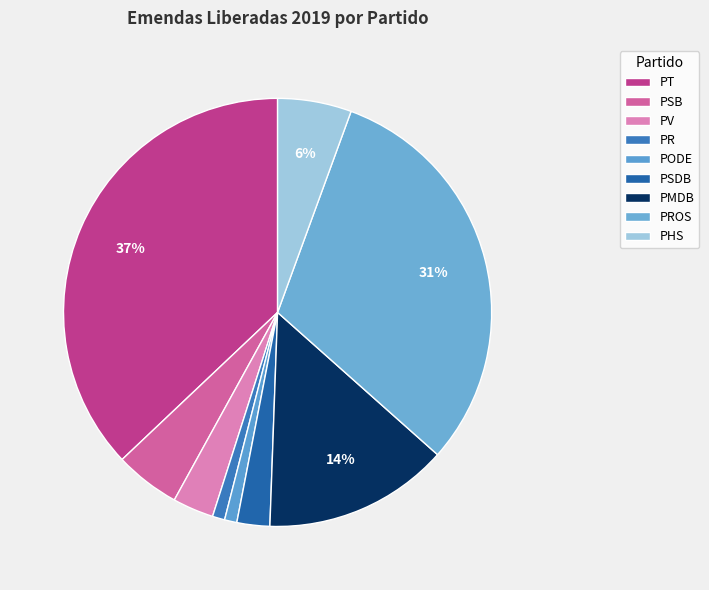

Count the number of slices in the pie.

9